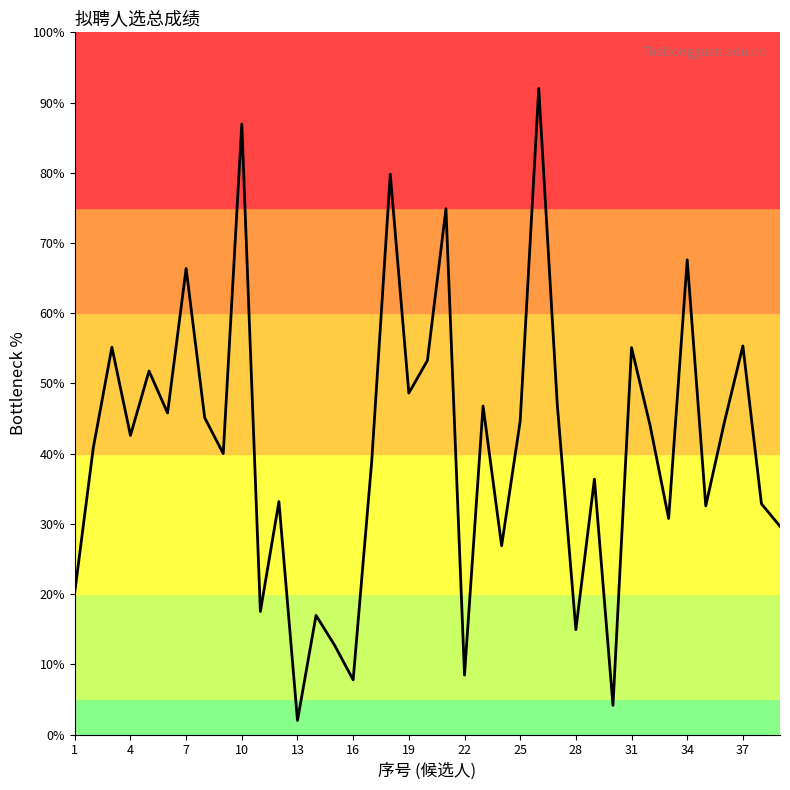

What is the smallest value displayed?

2.0